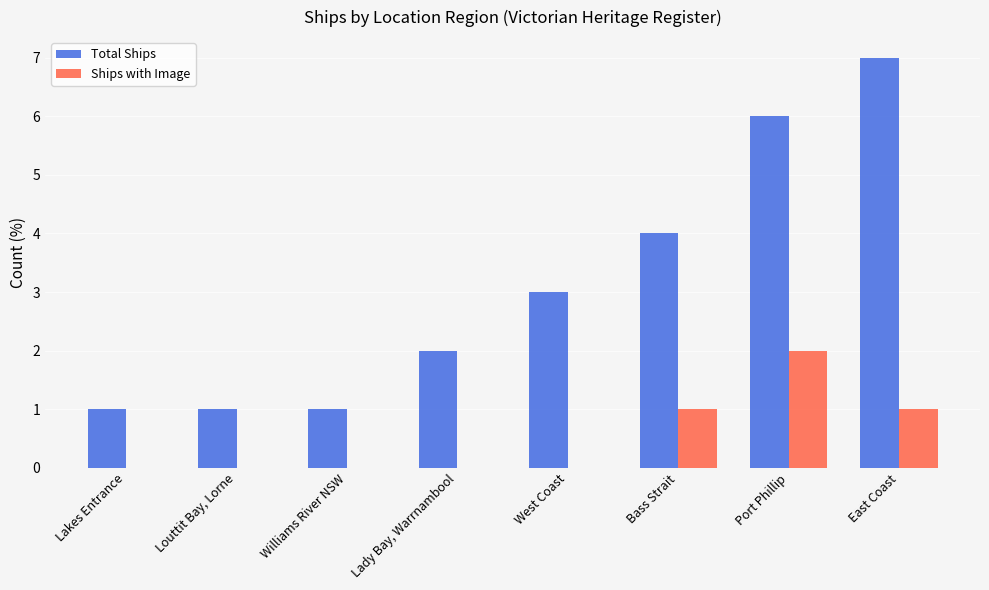

Is the value of Ships with Image at Williams River NSW greater than the value of Total Ships at Lakes Entrance?

No